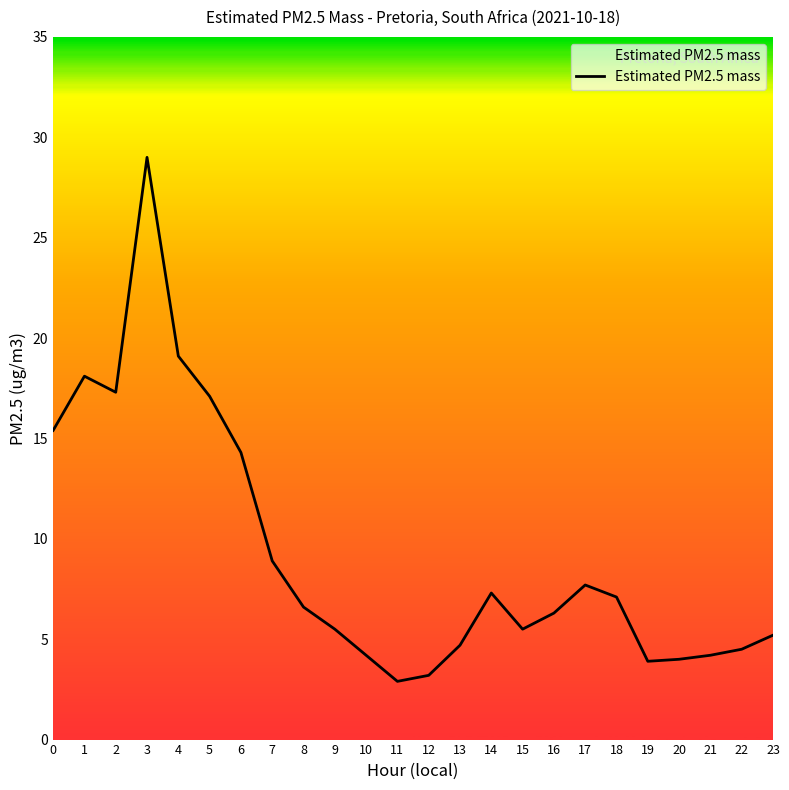

Does the chart have visible grid lines?

No